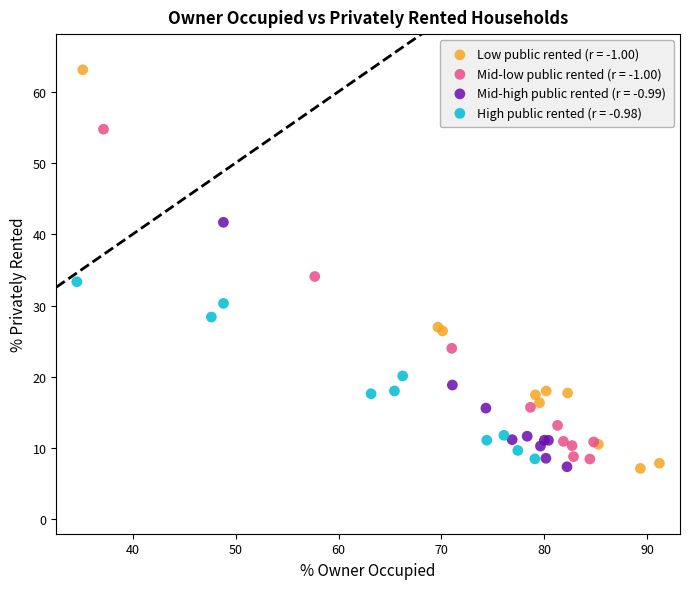

Which series contains the highest Y value?

Low public rented (r = -1.00)